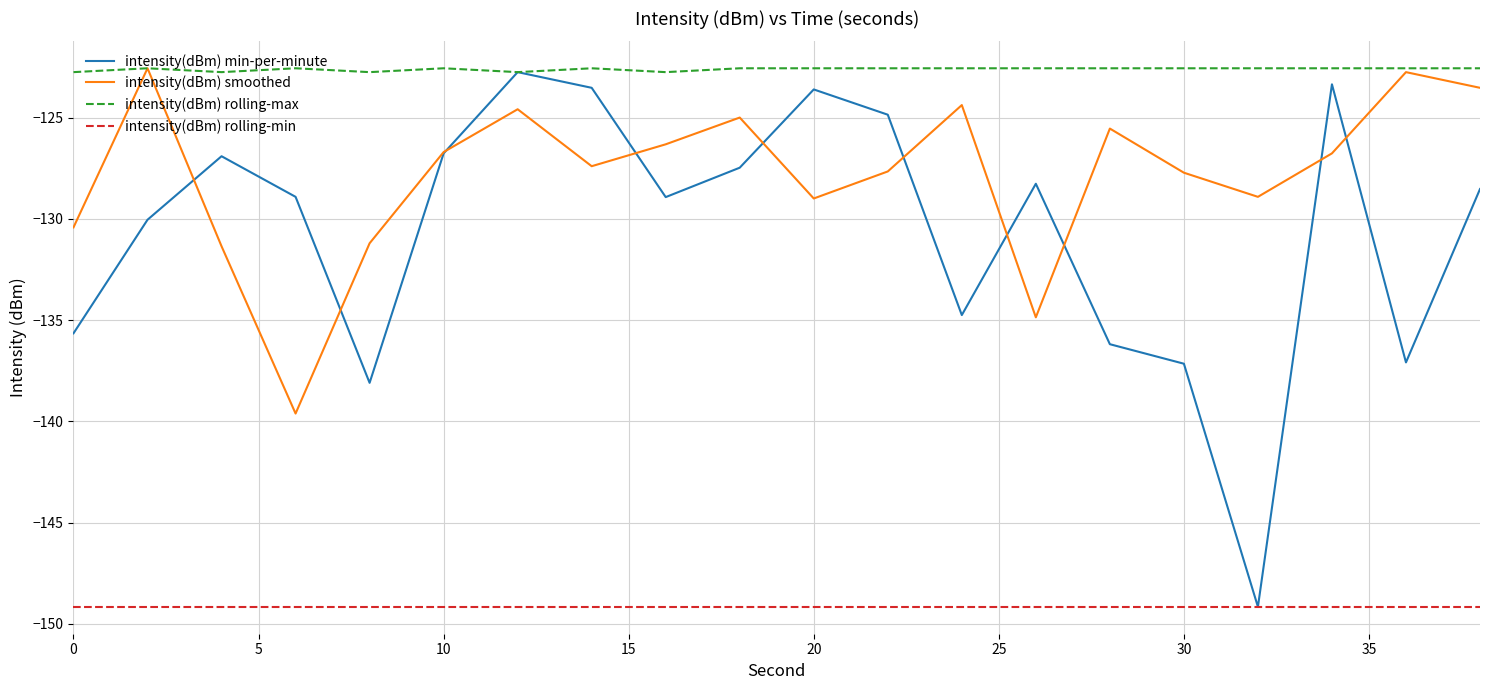

Which series has the largest total across all categories?

intensity(dBm) rolling-max